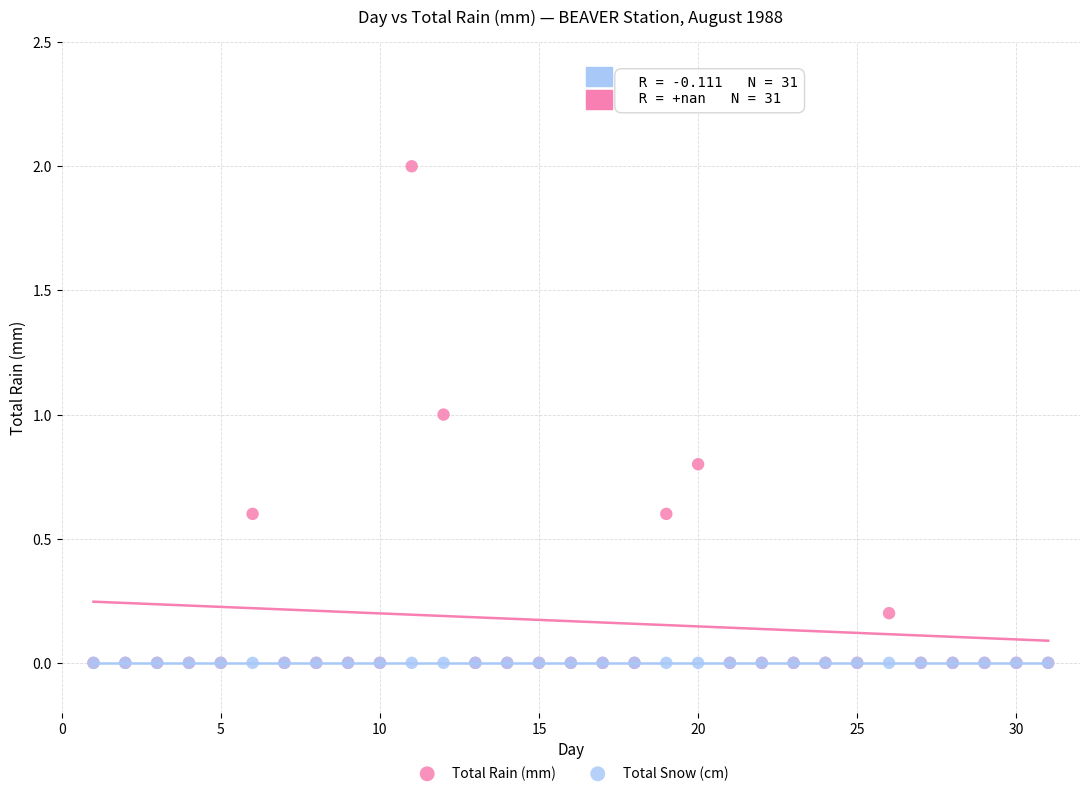

What are all the series names shown in the legend?

Total Rain (mm), Total Snow (cm)